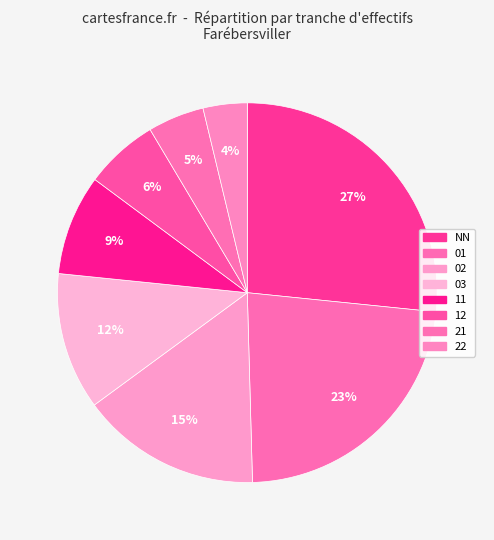

How many segments does this pie chart have?

8